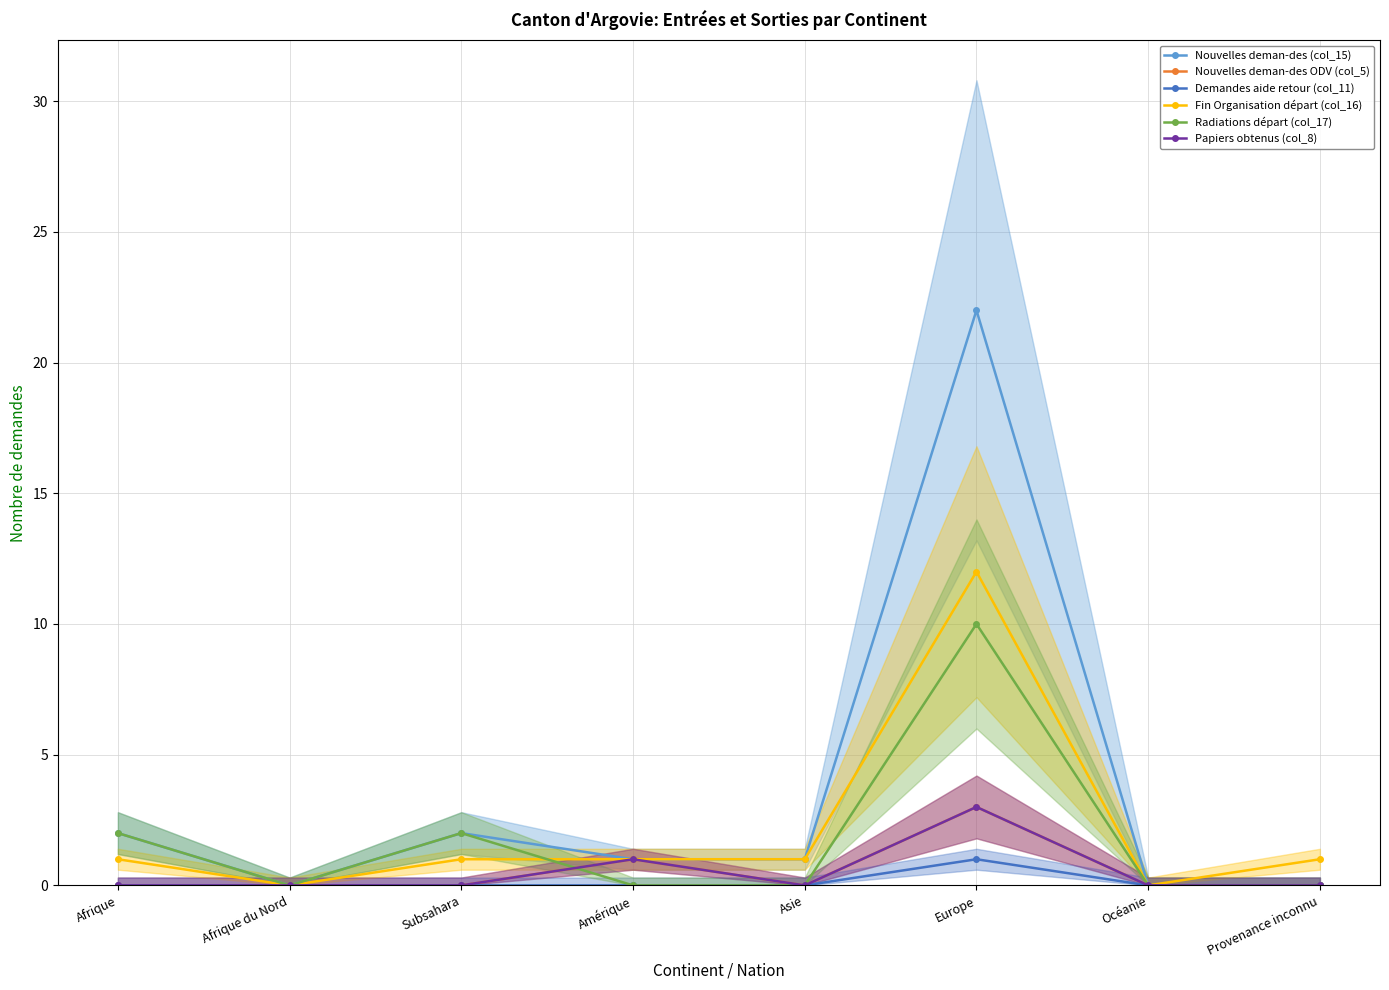

True or false: Nouvelles deman-des ODV (col_5) has a value of 0 at Afrique du Nord.

True